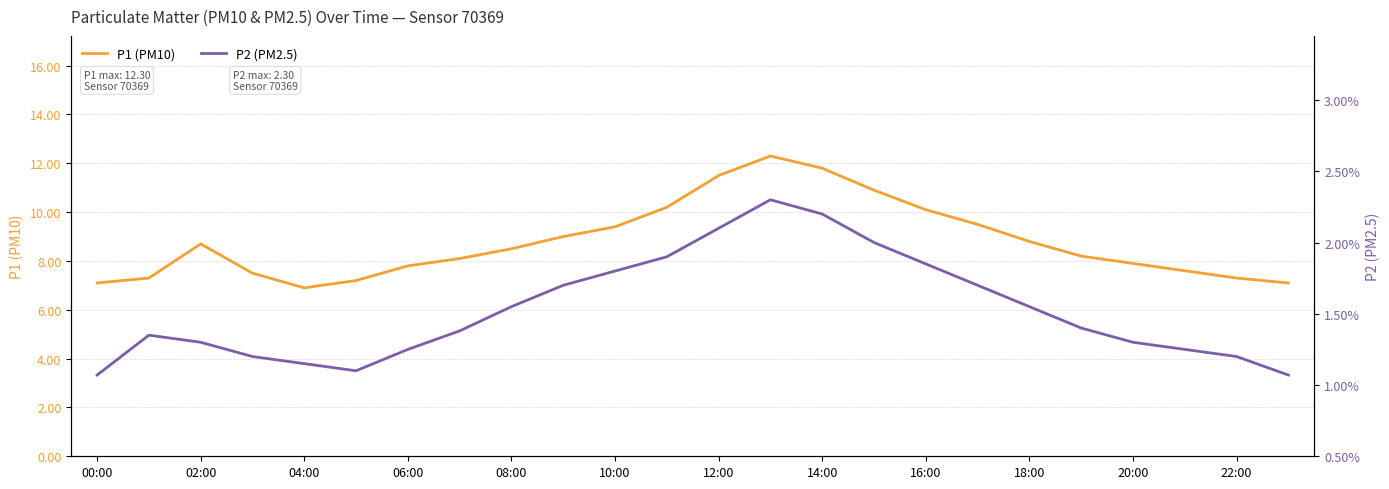

Which series has the widest spread of values?

P1 (PM10)